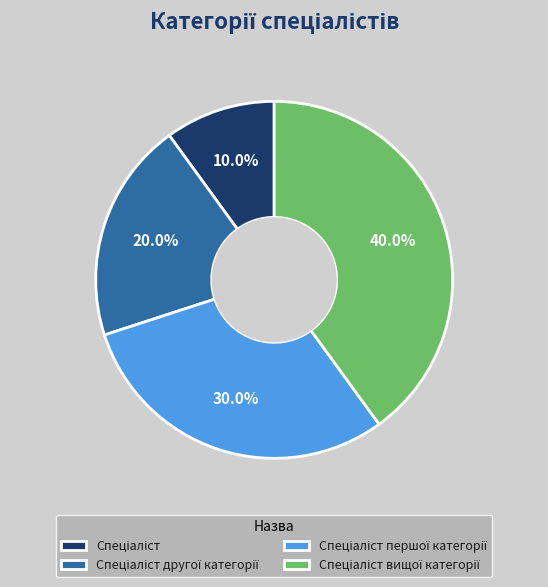

How many slices are in this pie chart?

4